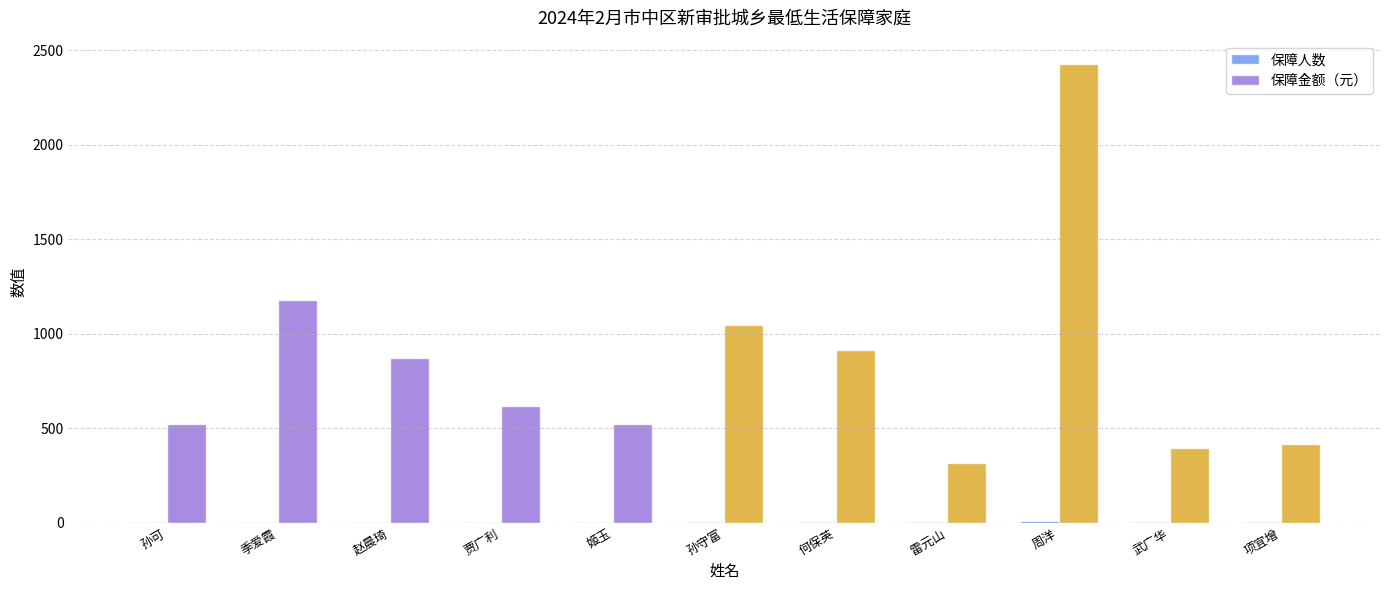

Is it true that 保障金额（元） equals 417 at 项宜增?

True